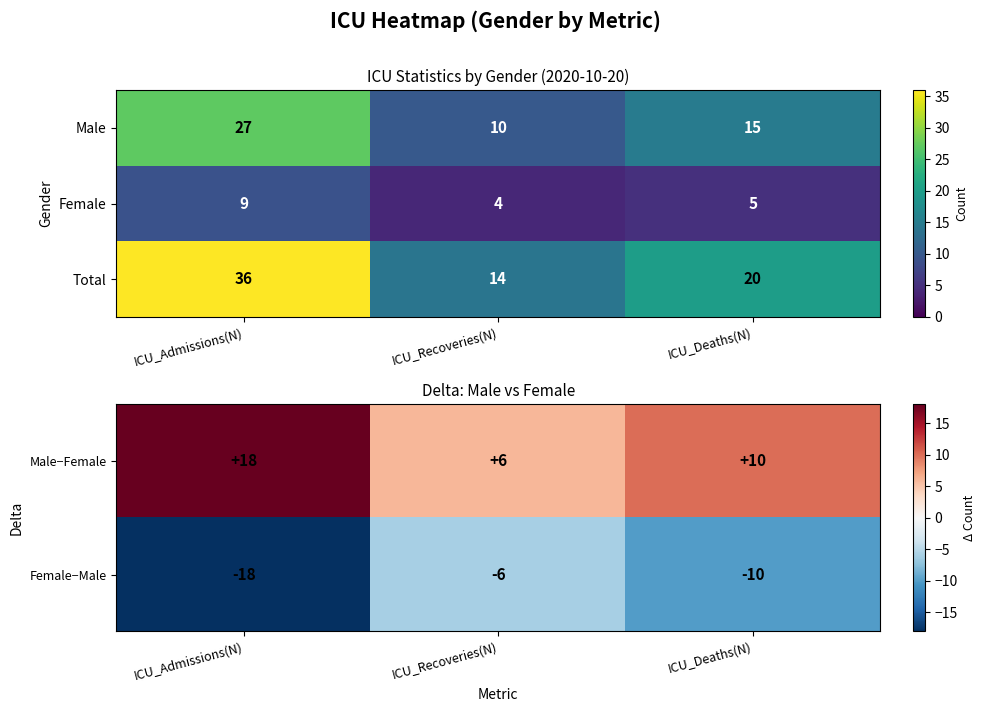

The value of Total at ICU_Admissions(N) is 36. True or false?

True